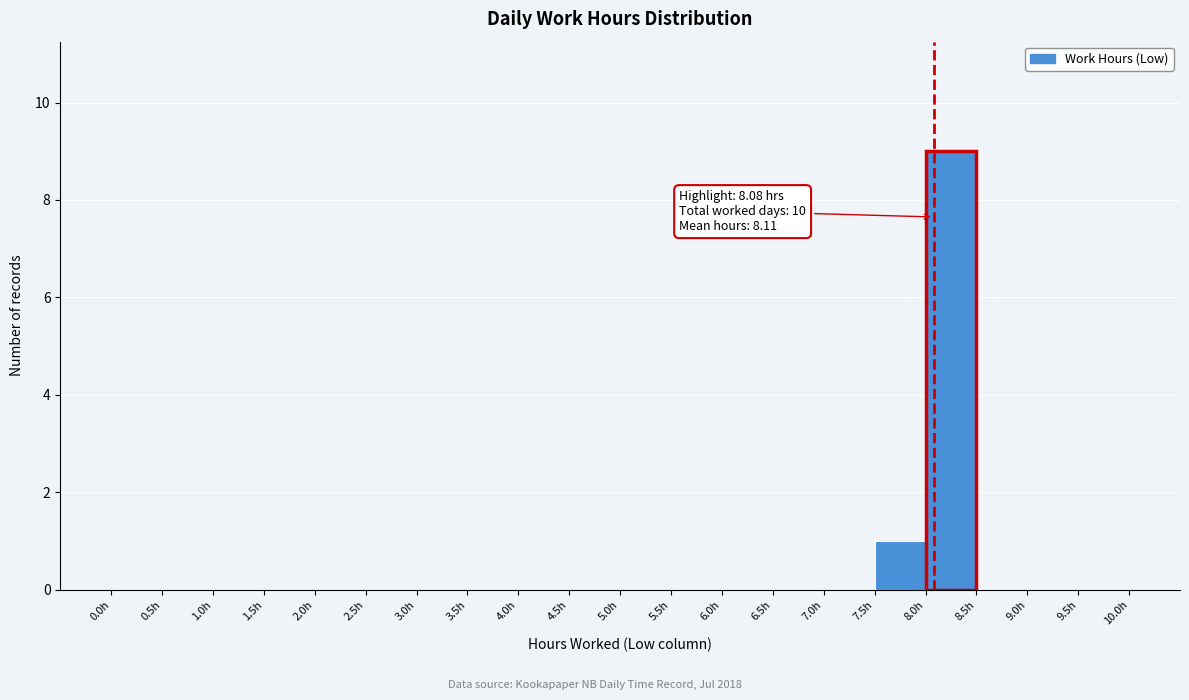

Over which range of the x-axis is the bar tallest?

8.0 to 8.5